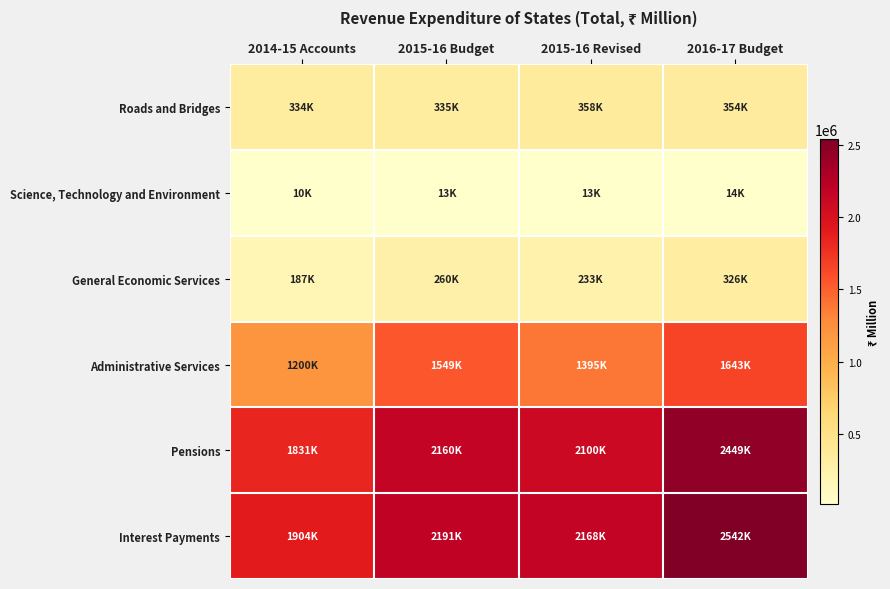

What is the total value across all series at 2015-16 Budget?

6508296.9